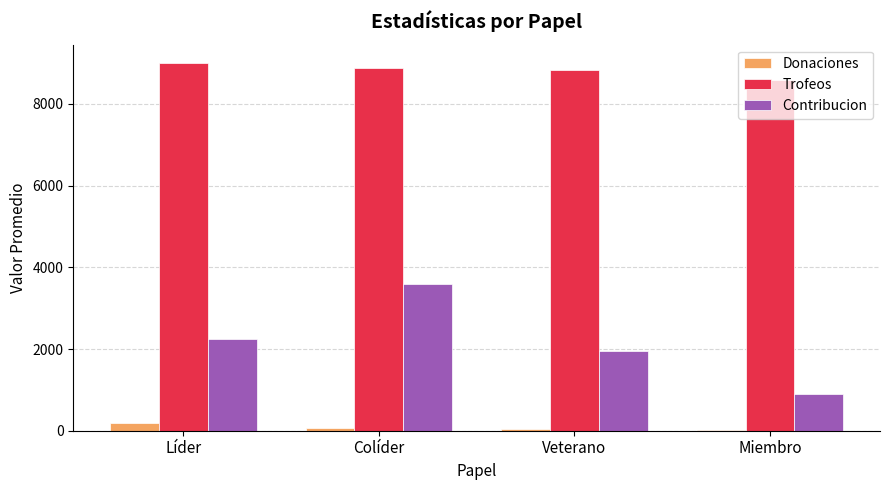

Which series changed the most between Líder and Veterano?

Contribucion